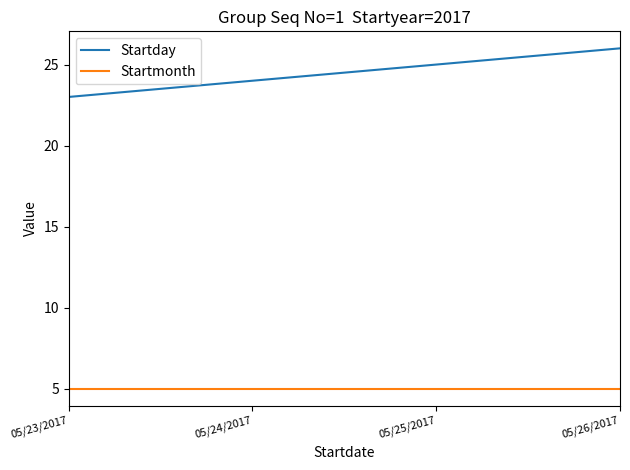

Reading left to right, list all the values displayed in this chart.

Startday: 23	24	25	26
Startmonth: 5	5	5	5